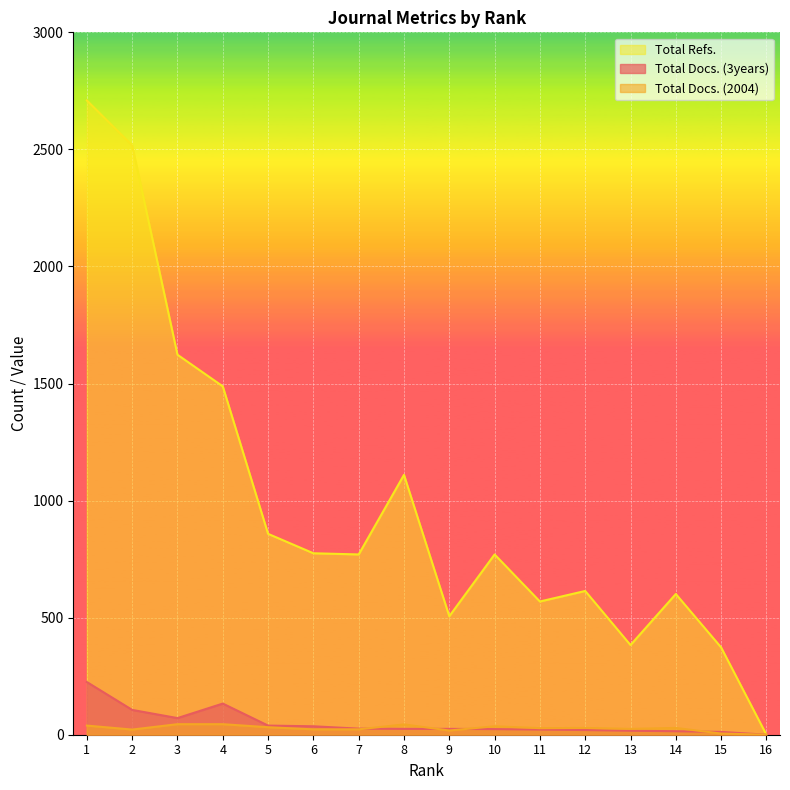

Which has a higher value, 4 or 7?

4